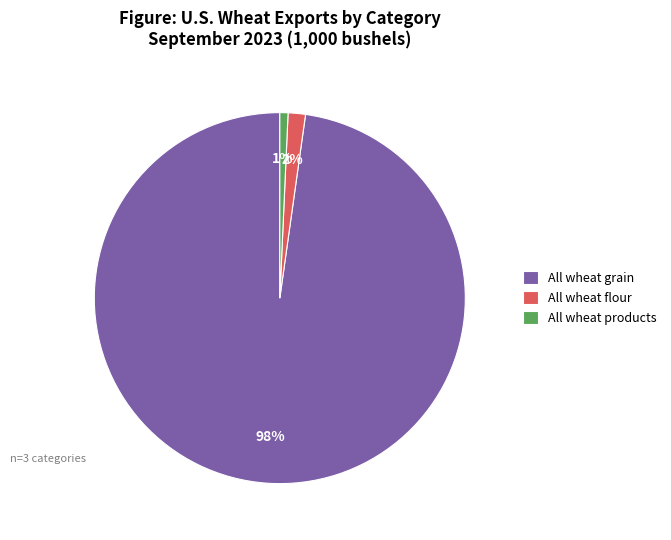

How many slices are in this pie chart?

3